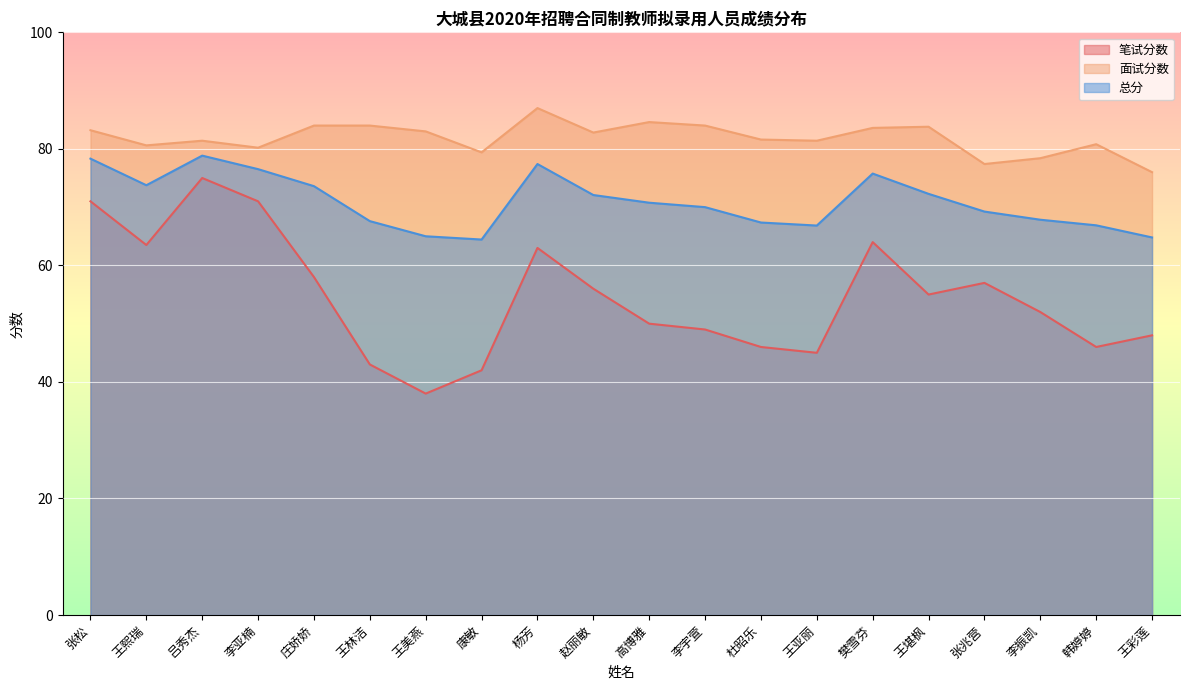

What value does the 面试分数 series have at 王美燕?

83.0